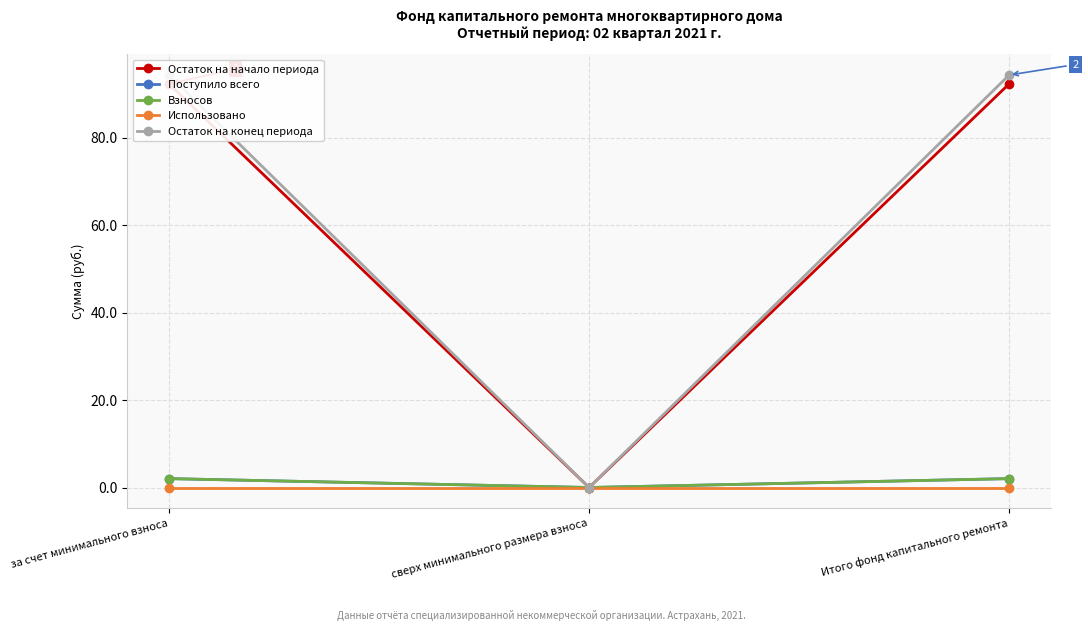

What are all the series names shown in the legend?

Остаток на начало периода, Поступило всего, Взносов, Использовано, Остаток на конец периода